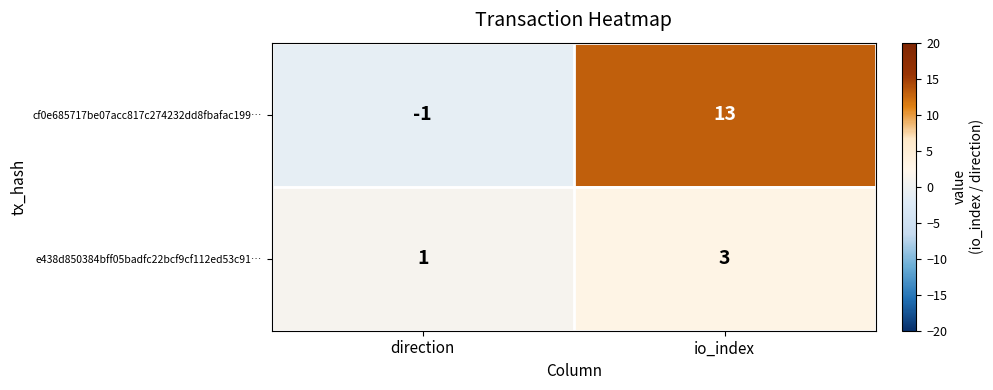

What is the sum of all e438d850384bff05badfc22bcf9cf112ed53c91… values?

4